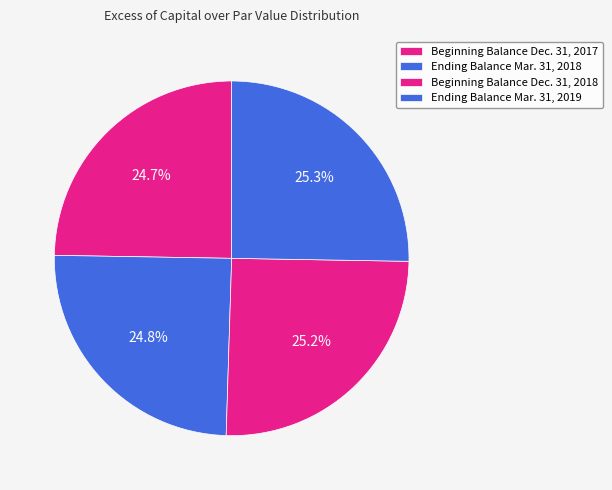

Does Ending Balance Mar. 31, 2019 account for over 50% of the chart?

No